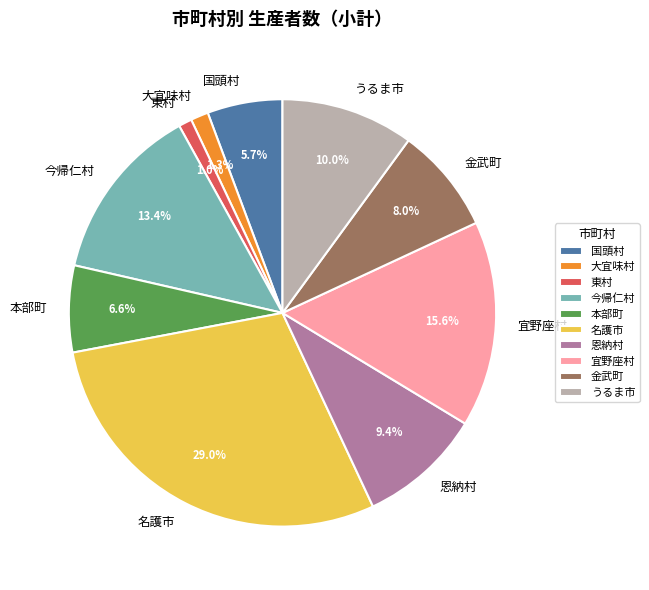

Is 本部町 the majority of the pie?

No